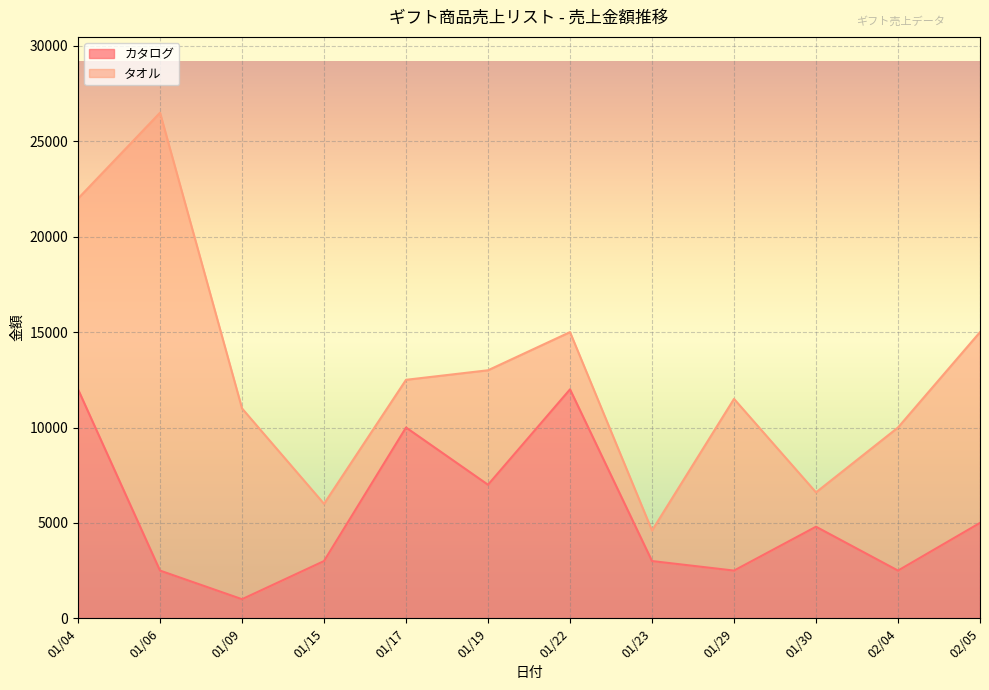

Reading left to right, extract all data points from this chart.

12000	2500	1000	3000	10000	7000	12000	3000	2500	4800	2500	5000